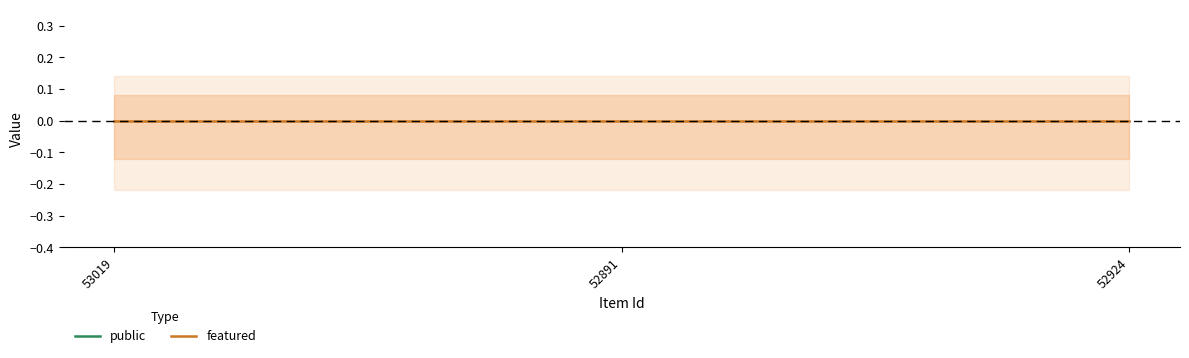

Does the chart have visible grid lines?

No